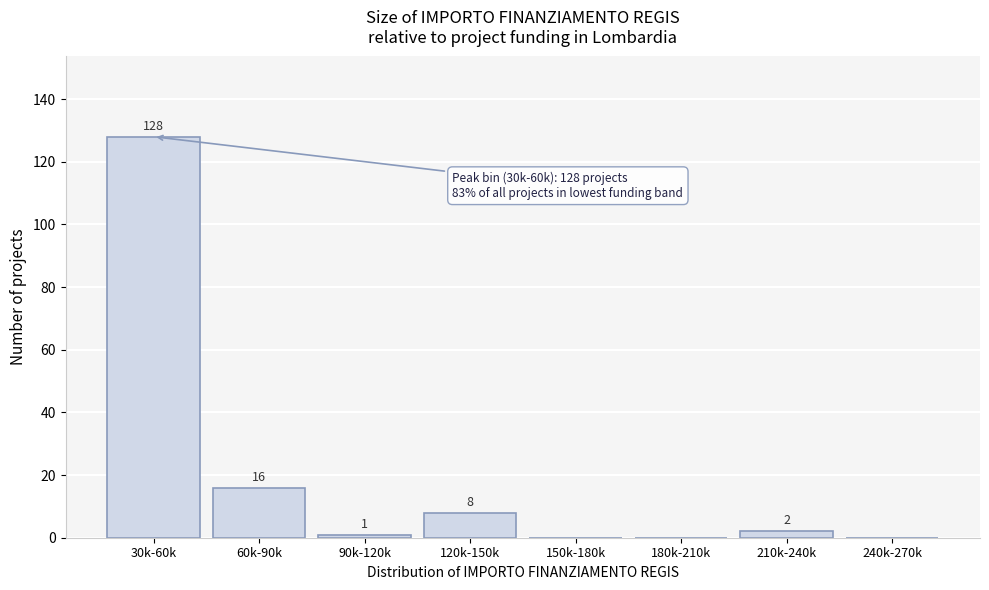

Reading right to left, list all the values displayed in this chart.

240k-270k=0	210k-240k=2	180k-210k=0	150k-180k=0	120k-150k=8	90k-120k=1	60k-90k=16	30k-60k=128